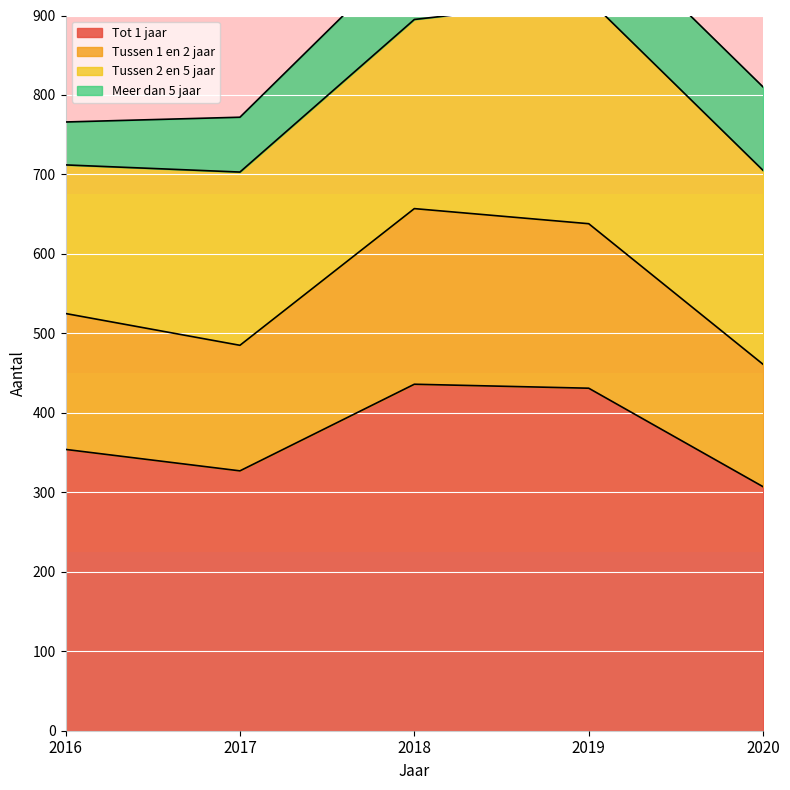

At which label does Tot 1 jaar first exceed 354?

2018